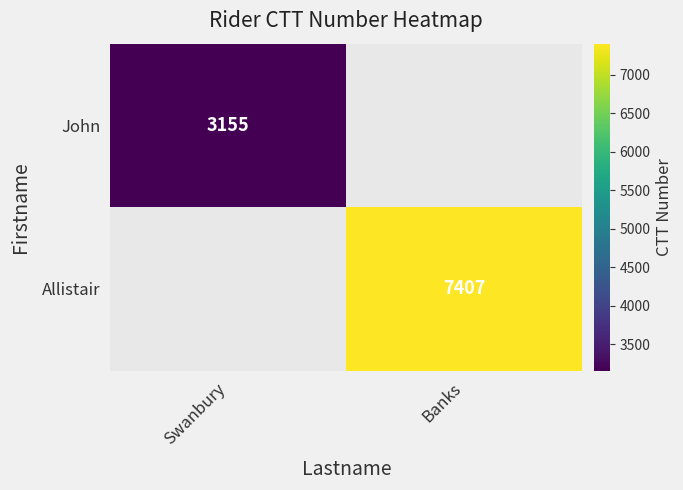

The value of John at Swanbury is 3155. True or false?

True